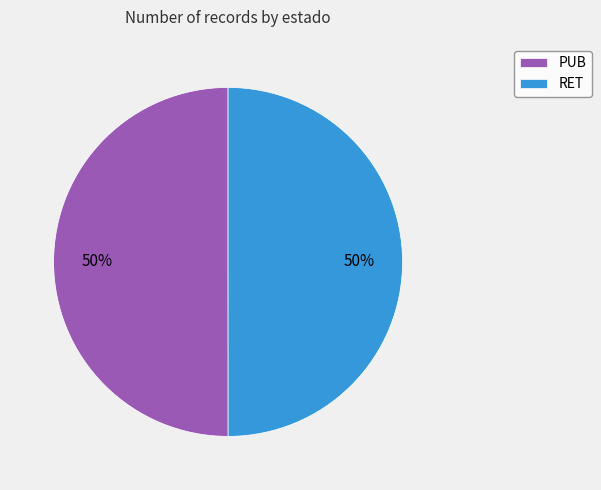

The RET slice represents 55% of the pie. True or false?

False